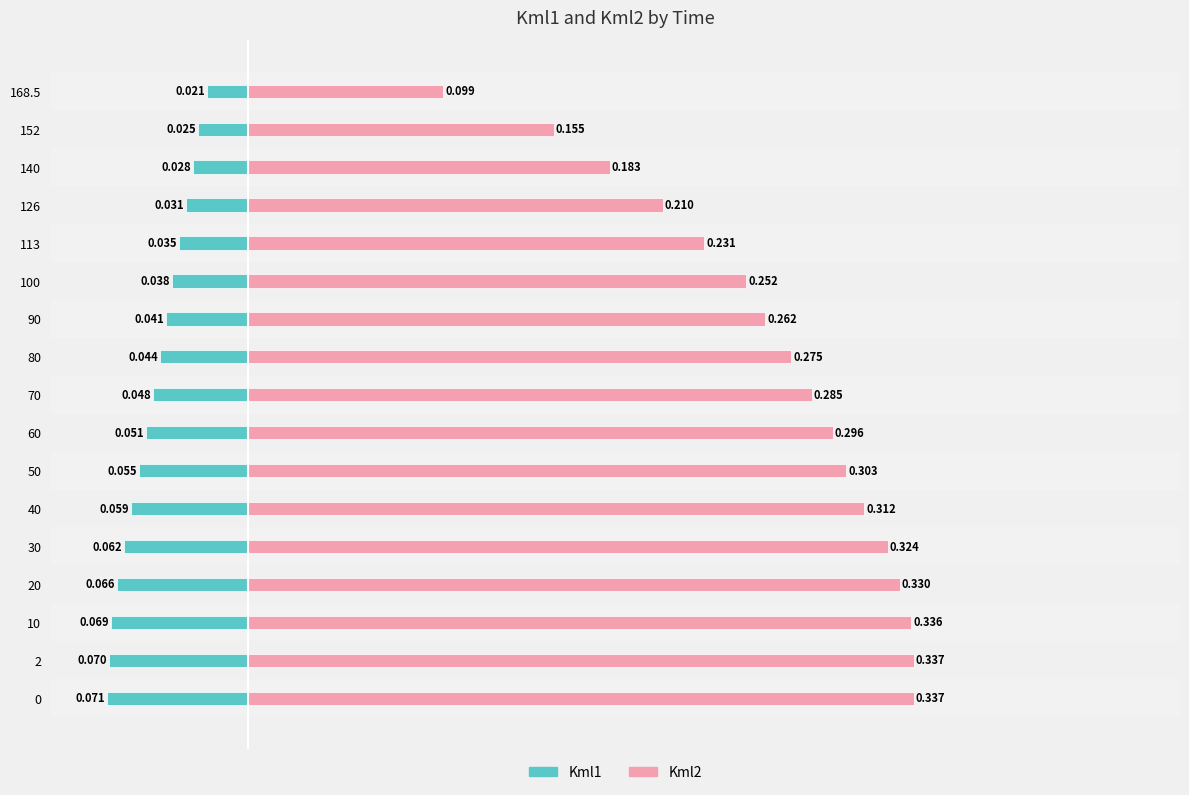

Is it true that Kml2 equals 0.4 at 30?

False